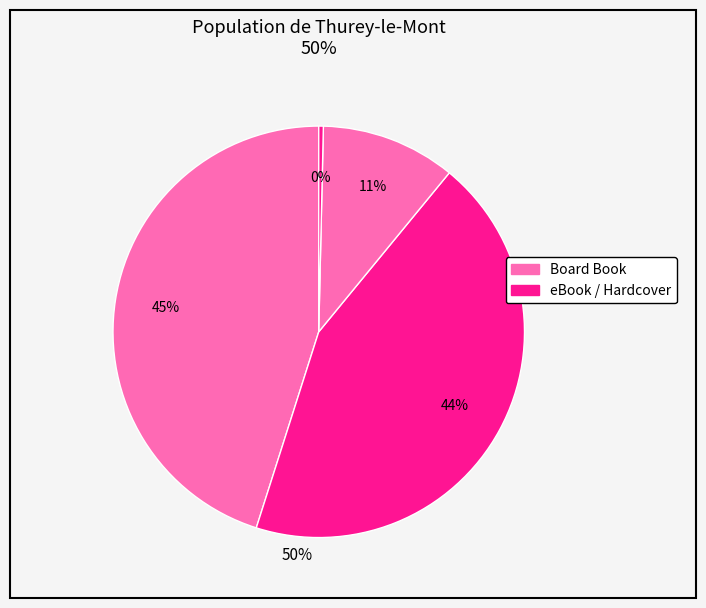

To the nearest percent, what is the difference between the largest and smallest slice percentages?

45%